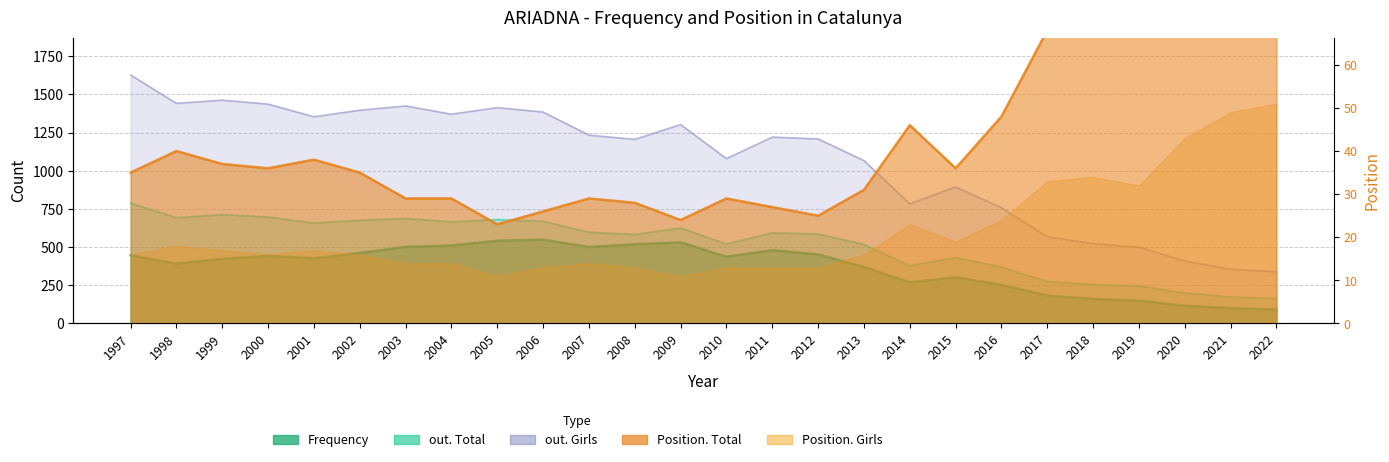

Is it true that Frequency equals 173 at 2021?

False